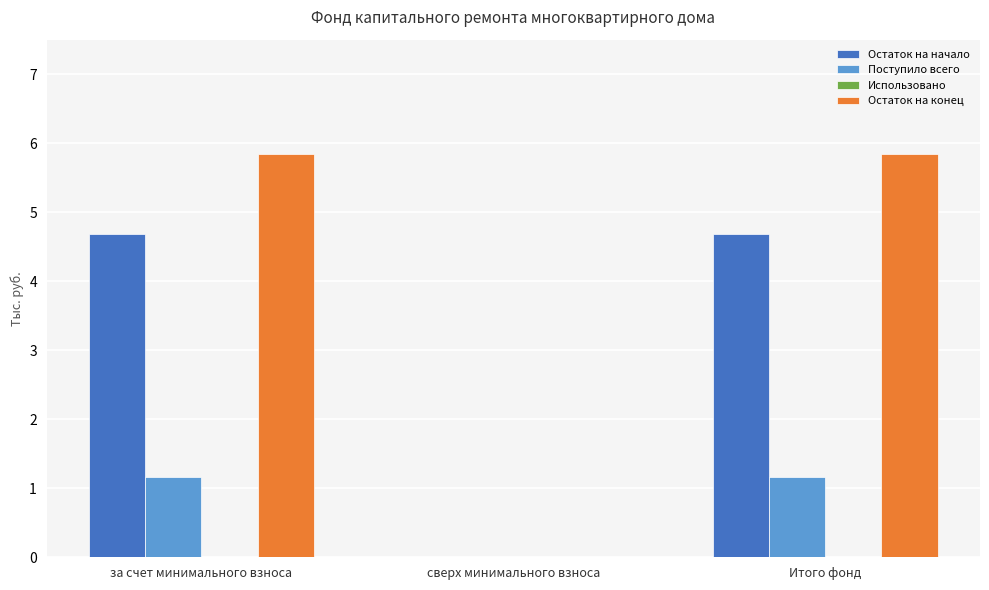

What is the maximum value for Поступило всего?

1.2